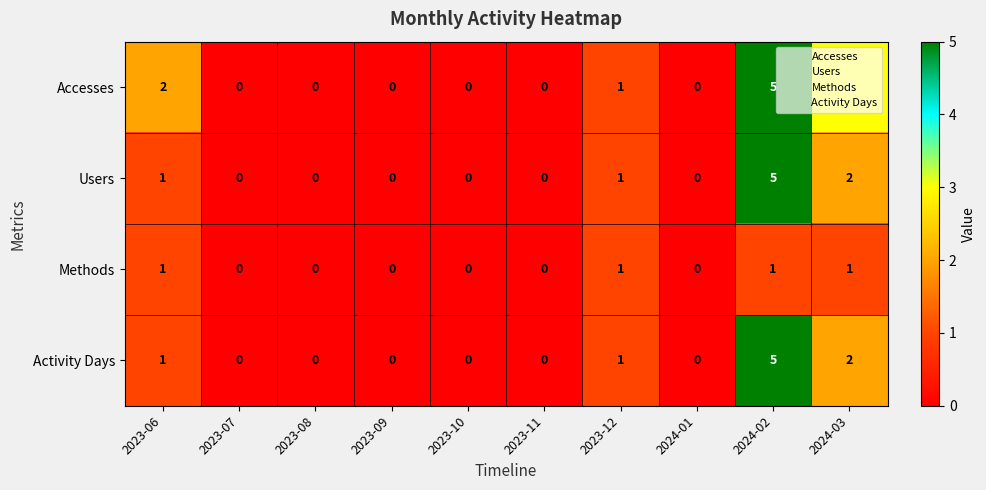

What is the spread (max minus min) of values at 2023-06?

1